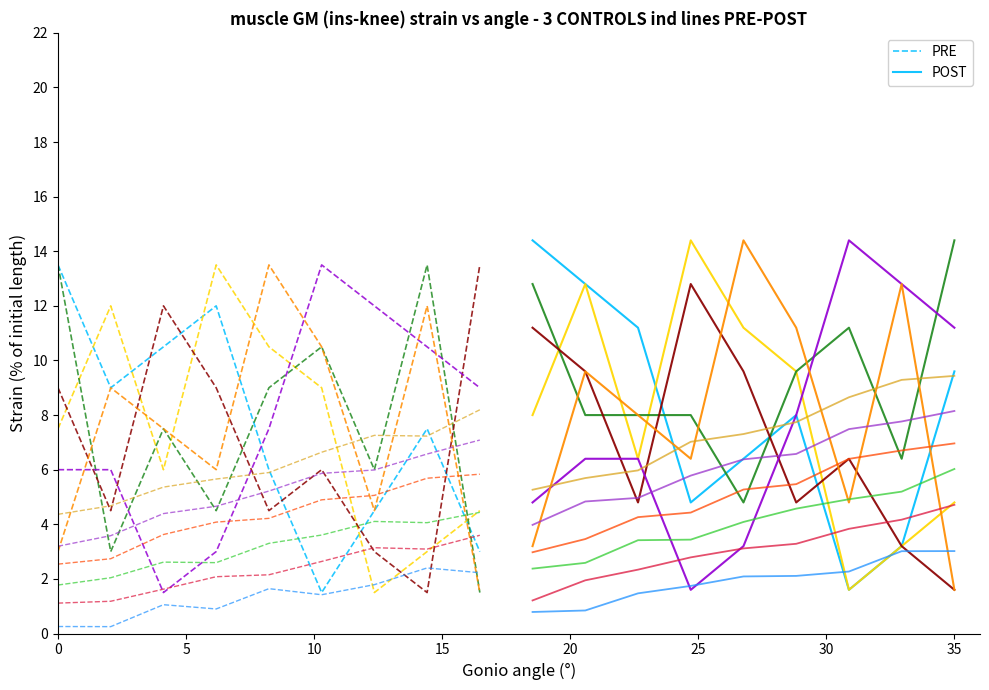

At 0, list the series in order from smallest to largest.

PRE, POST